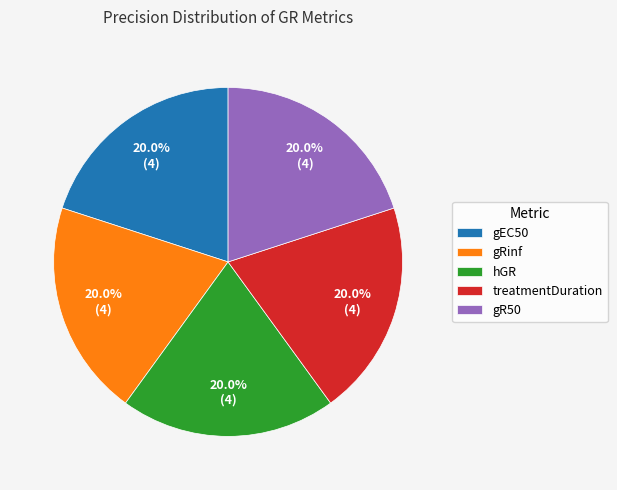

What portion of the pie excludes treatmentDuration?

80.0%